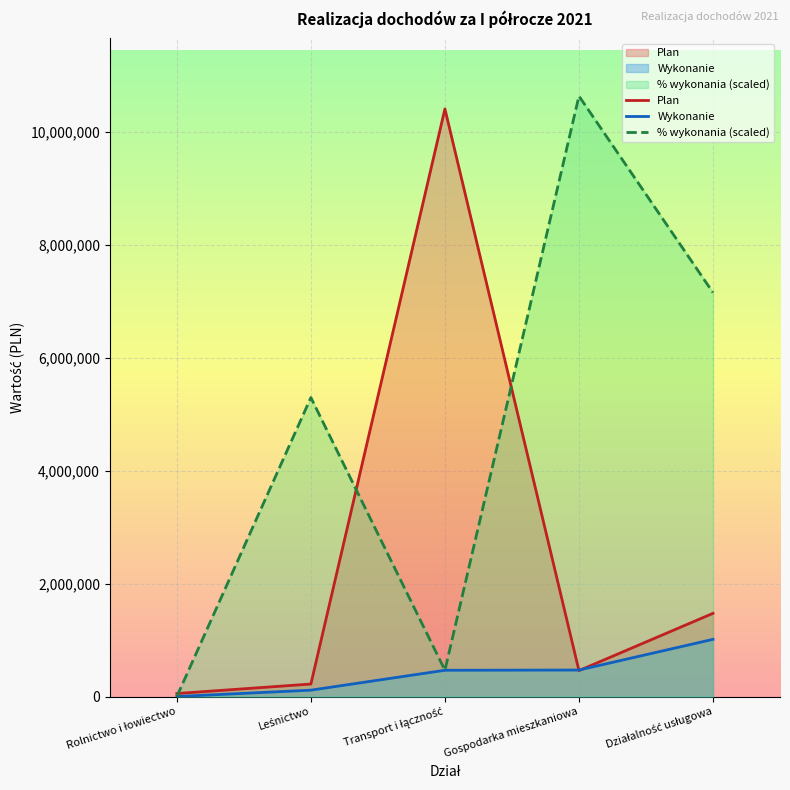

How many data points in Wykonanie are above 465077?

3